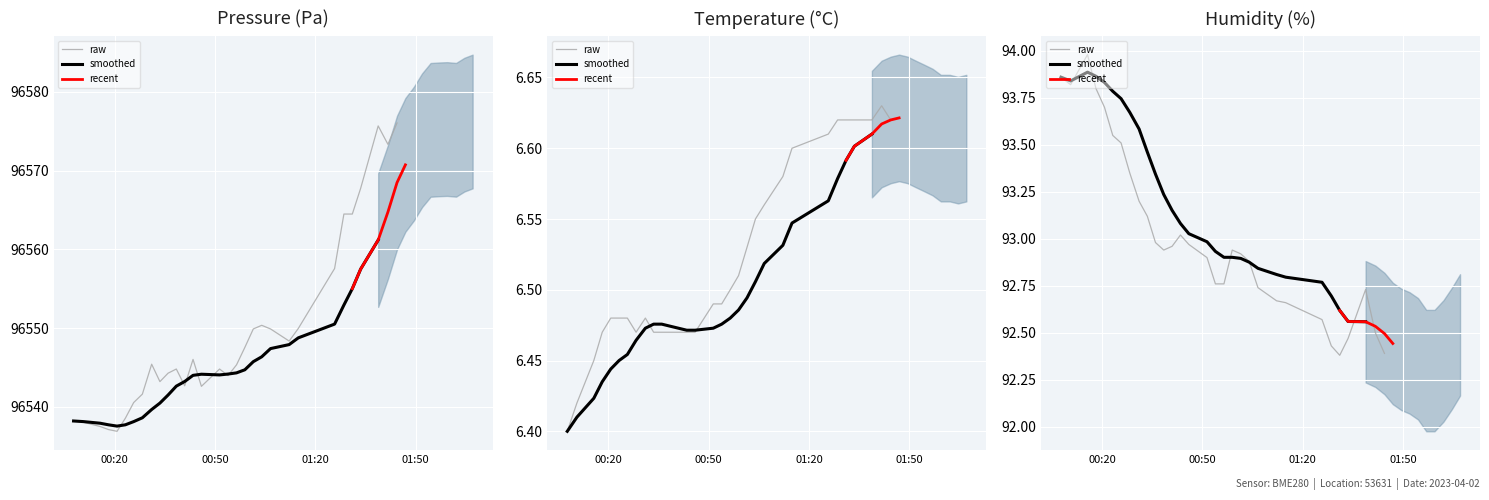

True or false: pressure and temperature cross at least once.

False